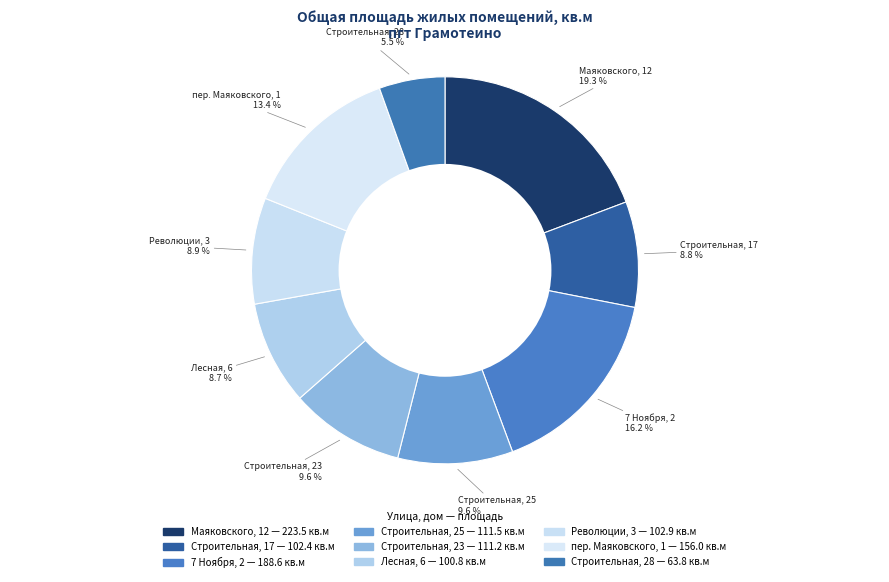

Count the number of slices in the pie.

9